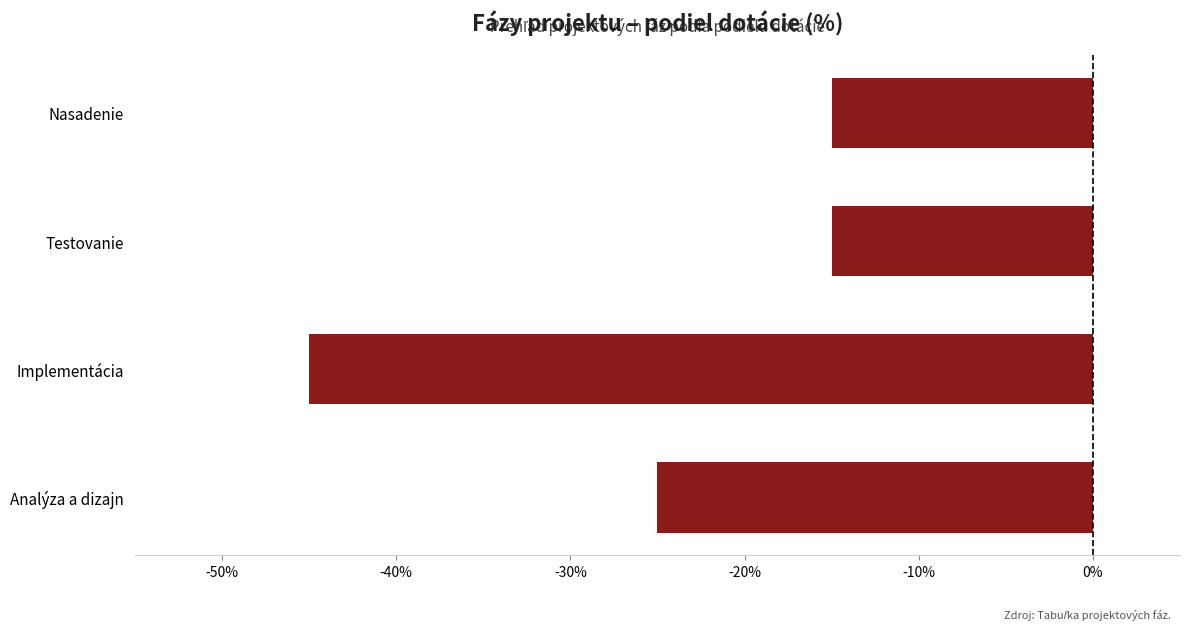

What is the difference between the maximum and minimum values?

30